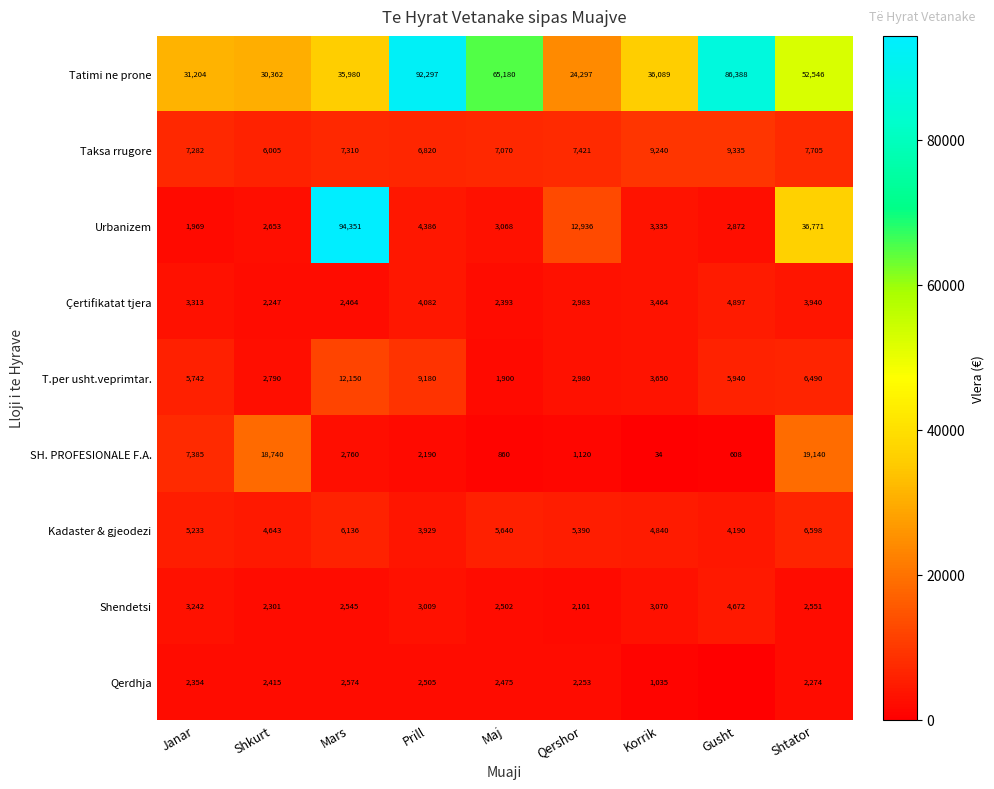

Which series changed the most between Prill and Korrik?

Tatimi ne prone